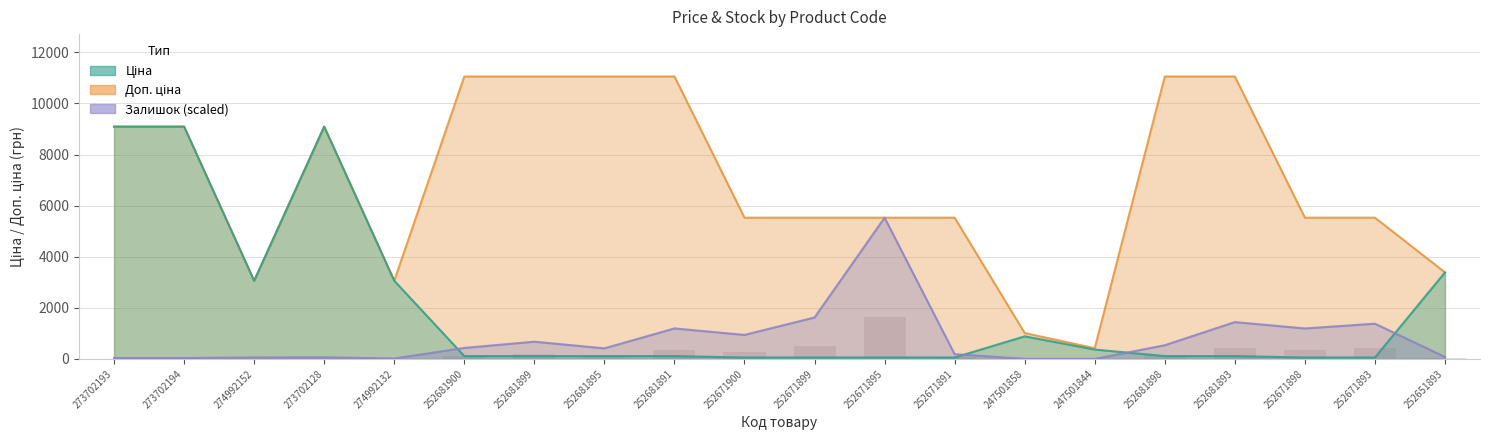

What is the approximate value of Ціна at 252671899?

55.3